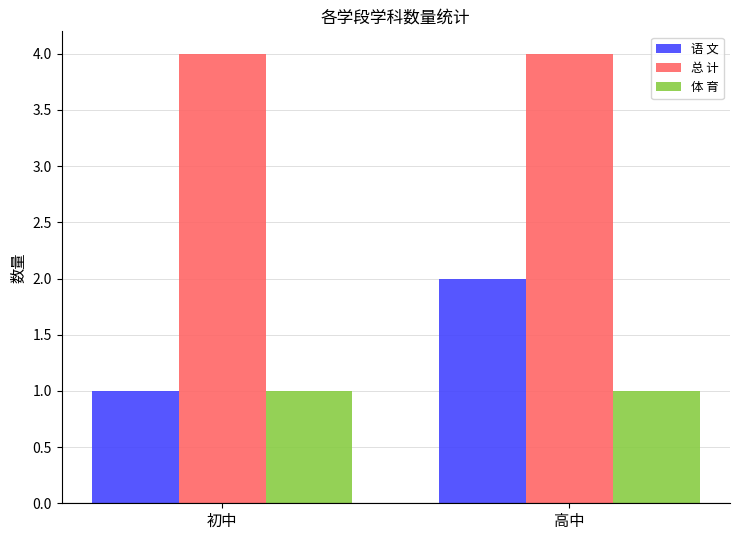

What is the sum of the 语 文 values at 初中 and 高中?

3